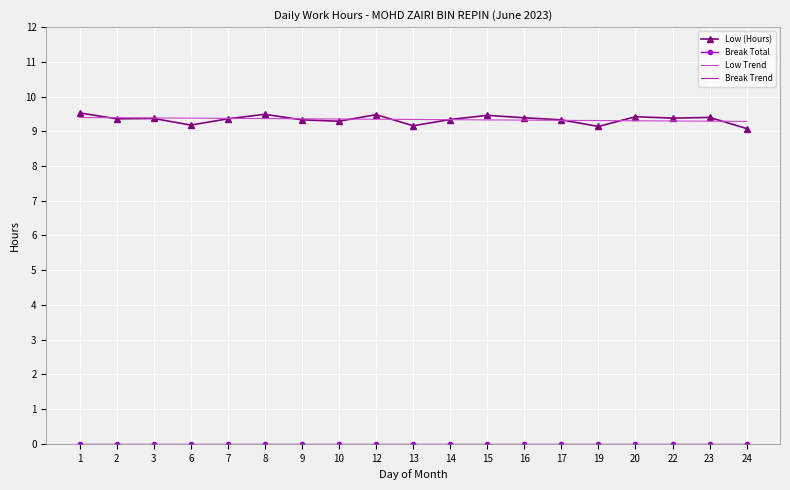

At how many categories does at least one series exceed 1?

19